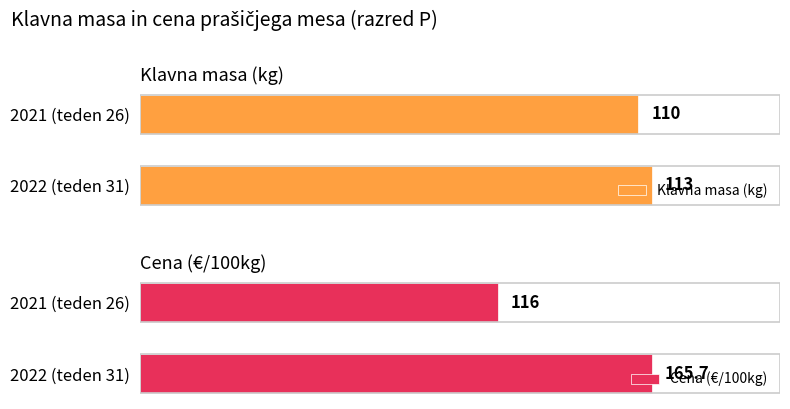

How many bars are there in total?

4